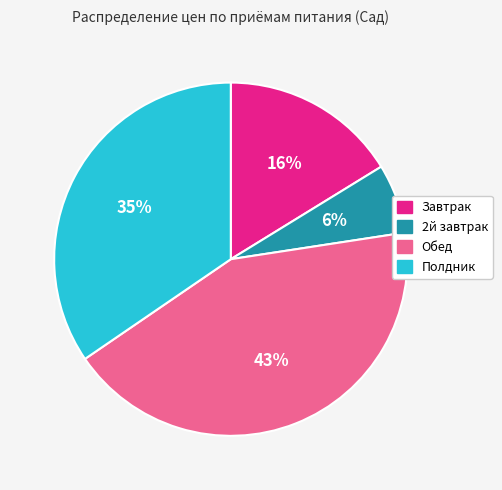

Is the sum of Обед and Завтрак greater than half?

Yes